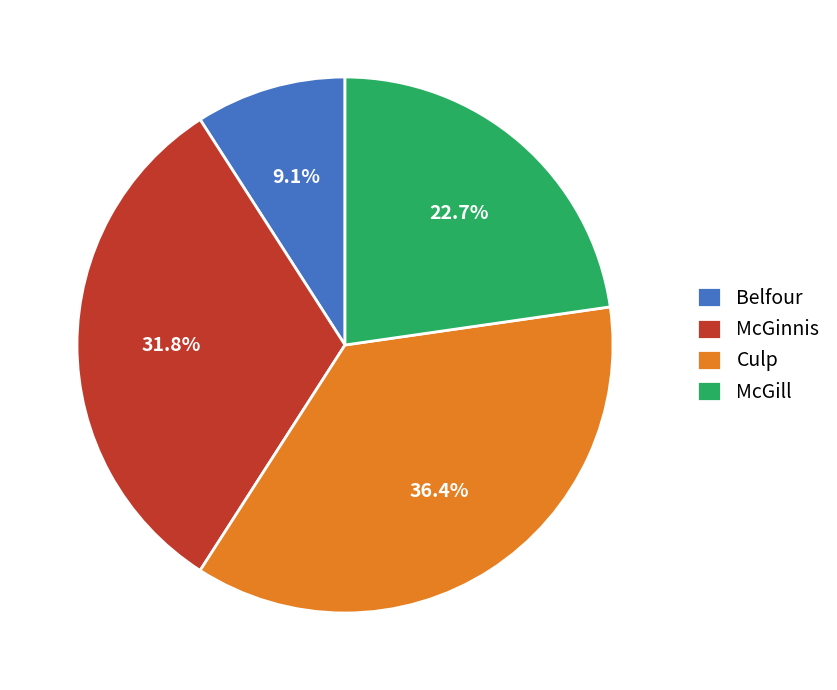

True or false: Belfour accounts for 9% of the total.

True